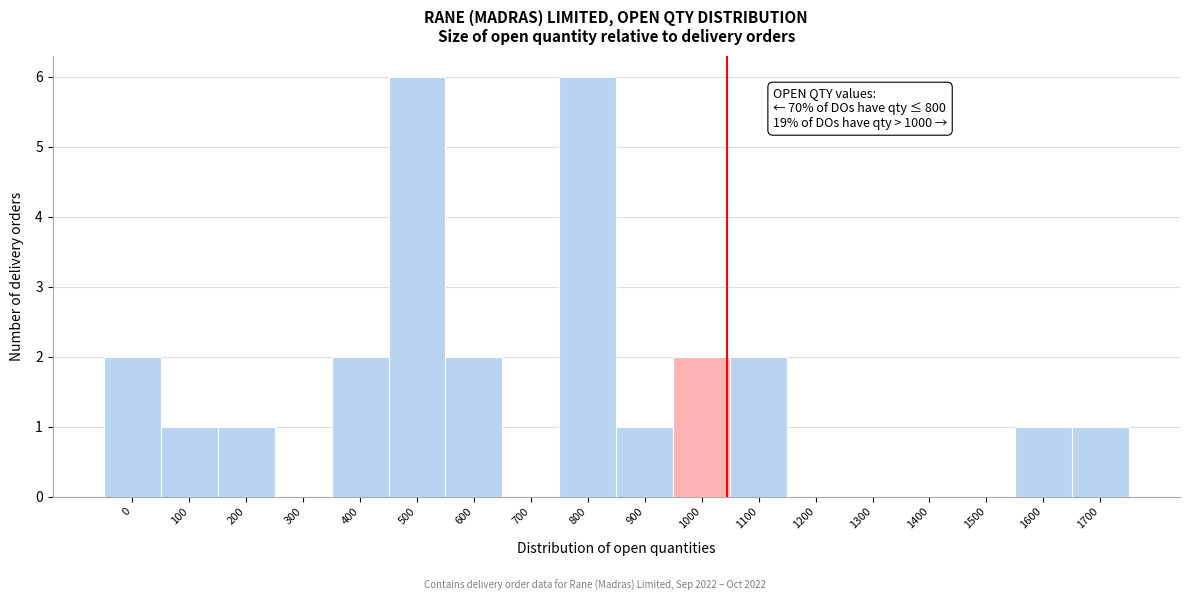

Reading left to right, transcribe all the data shown in this chart.

0=2	100=1	200=1	300=0	400=2	500=6	600=2	700=0	800=6	900=1	1000=2	1100=2	1200=0	1300=0	1400=0	1500=0	1600=1	1700=1